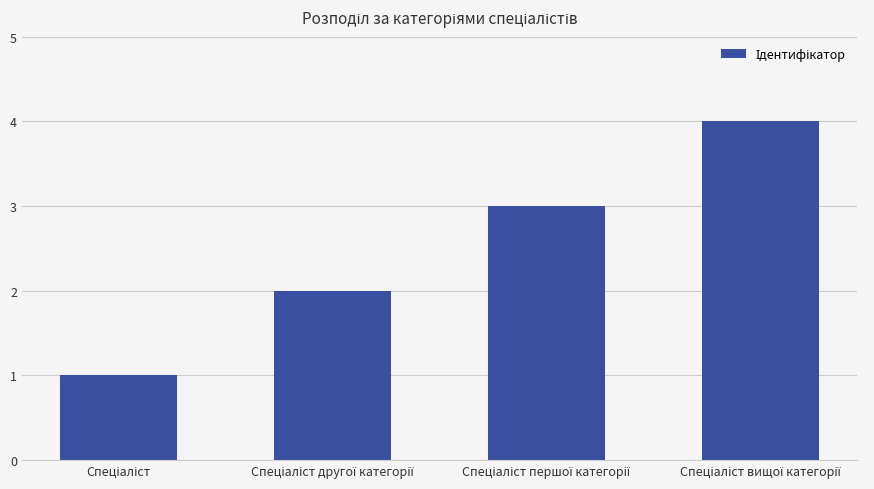

What is the difference between the maximum and minimum values?

3